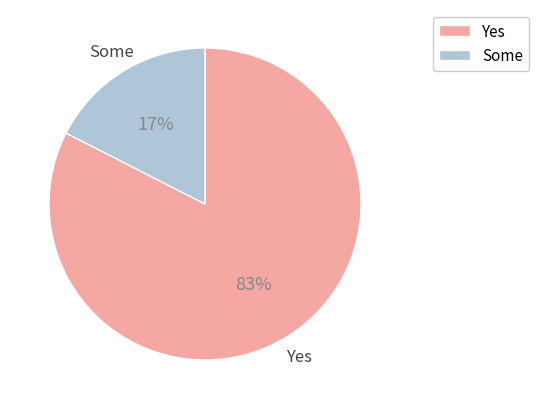

To the nearest percent, what is the average slice percentage?

50%